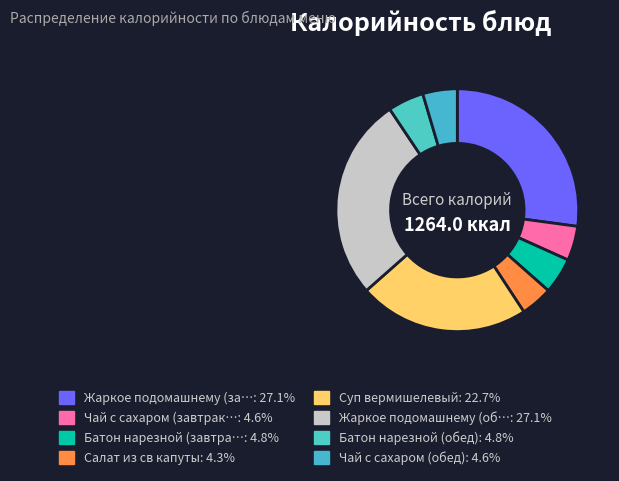

How many segments does this pie chart have?

8